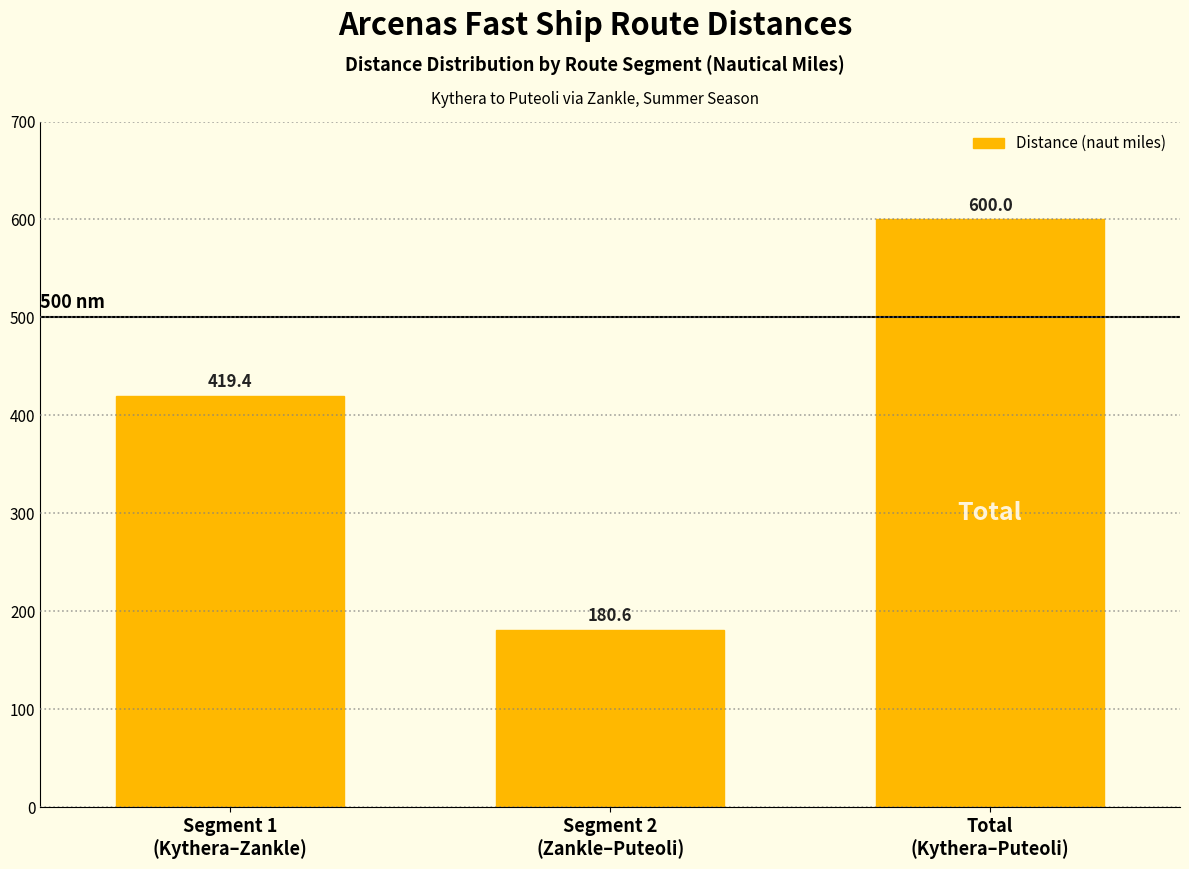

Reading left to right, what are all the values shown in this chart?

419.4	180.6	600.0